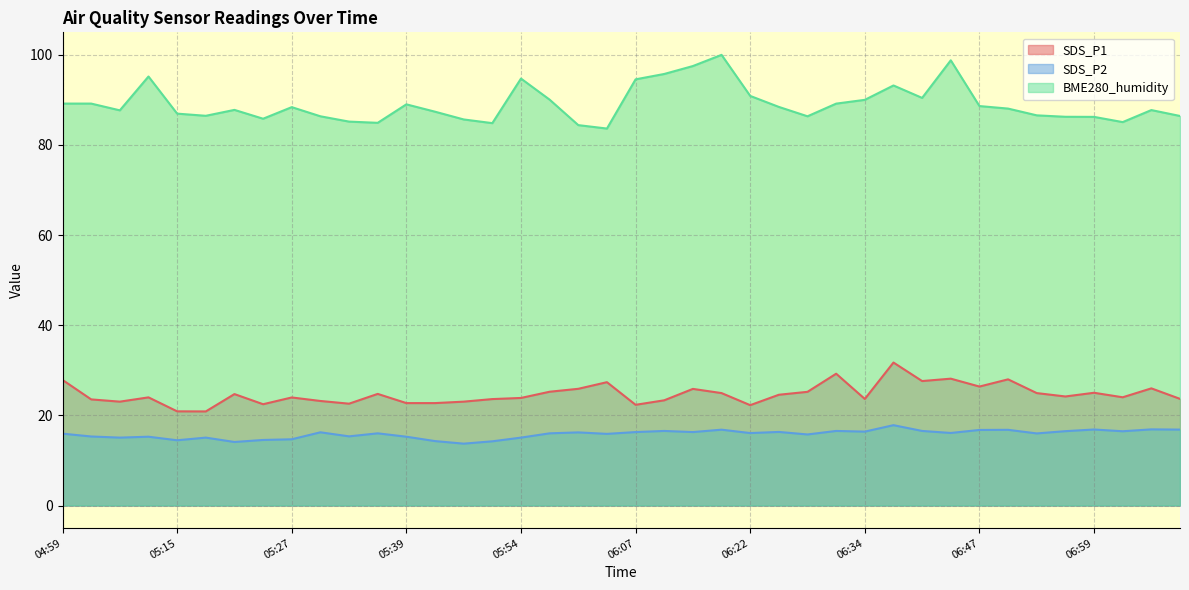

What is the value of the SDS_P1 point at the 28th from the left?

29.2